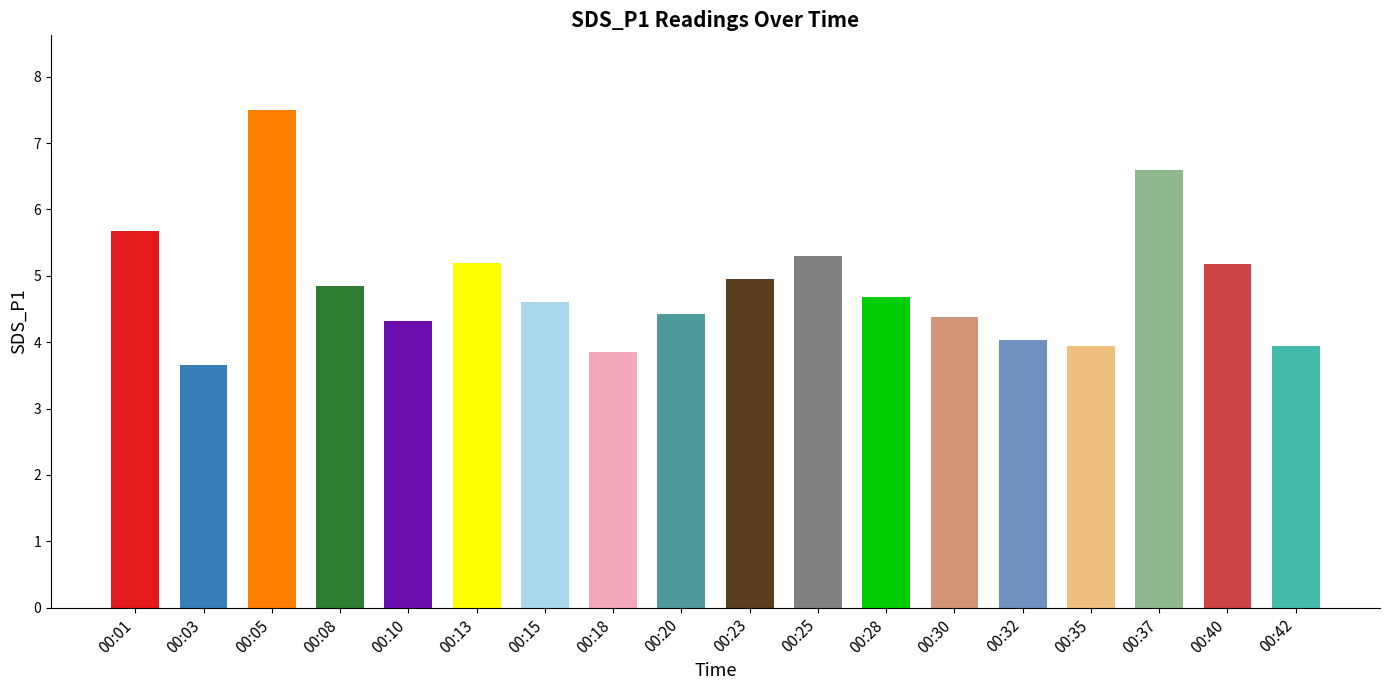

The value at 00:13 is 5.2. True or false?

True